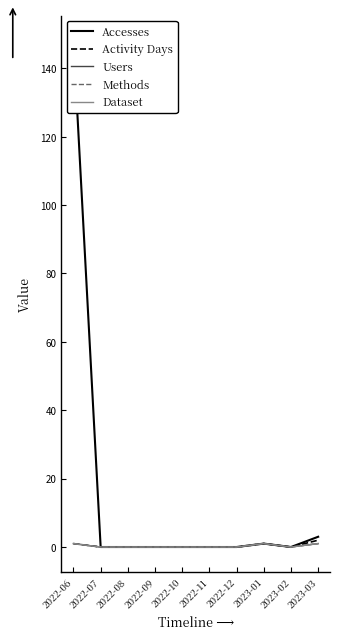

Reading right to left, transcribe all the data shown in this chart.

Accesses: 3	0	1	0	0	0	0	0	0	148
Activity Days: 2	0	1	0	0	0	0	0	0	1
Users: 1	0	1	0	0	0	0	0	0	1
Methods: 1	0	1	0	0	0	0	0	0	1
Dataset: 1	0	1	0	0	0	0	0	0	1